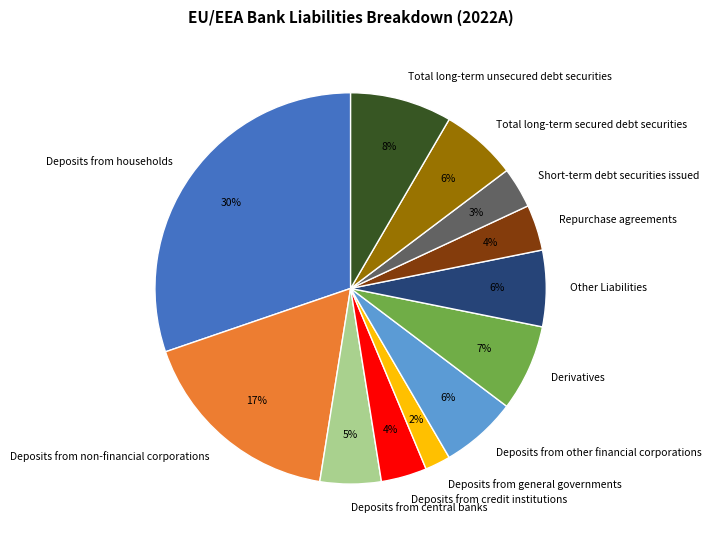

Count the number of slices in the pie.

12